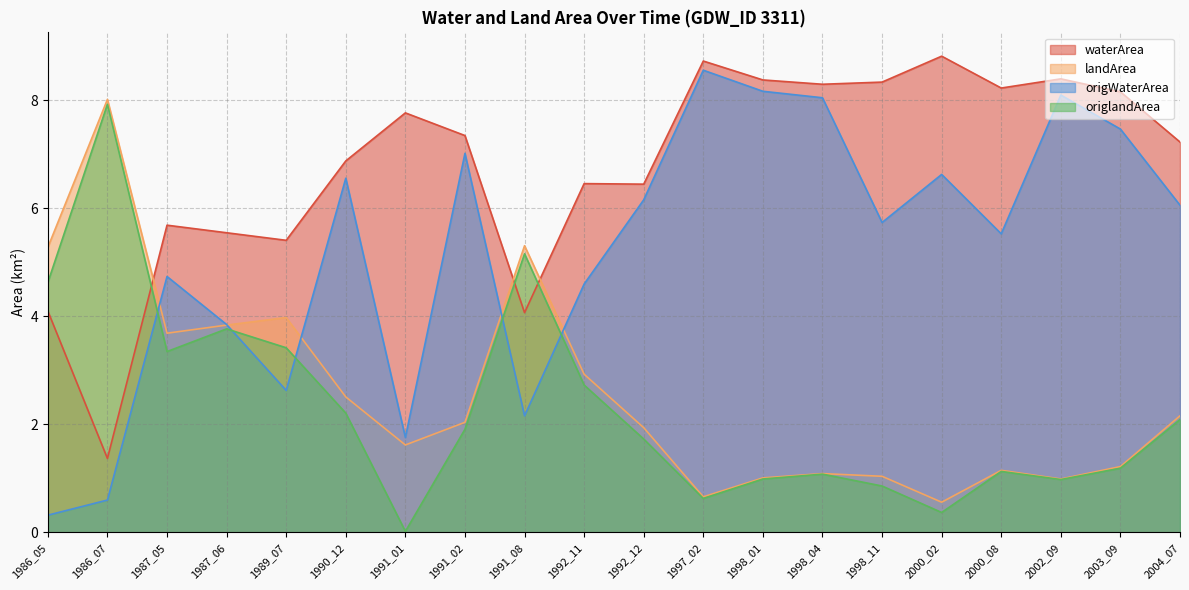

What are all the series names shown in the legend?

waterArea, landArea, origWaterArea, origlandArea